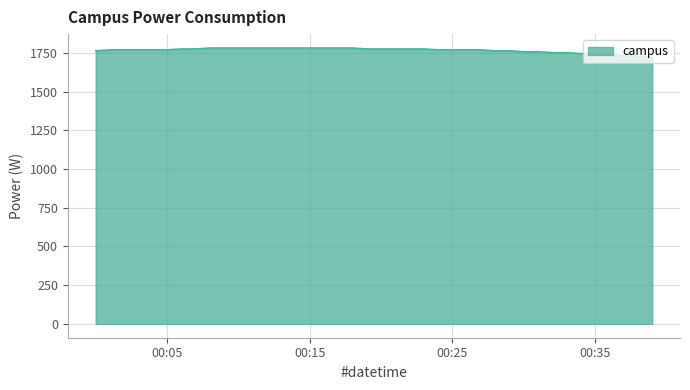

What is the average value?

1767